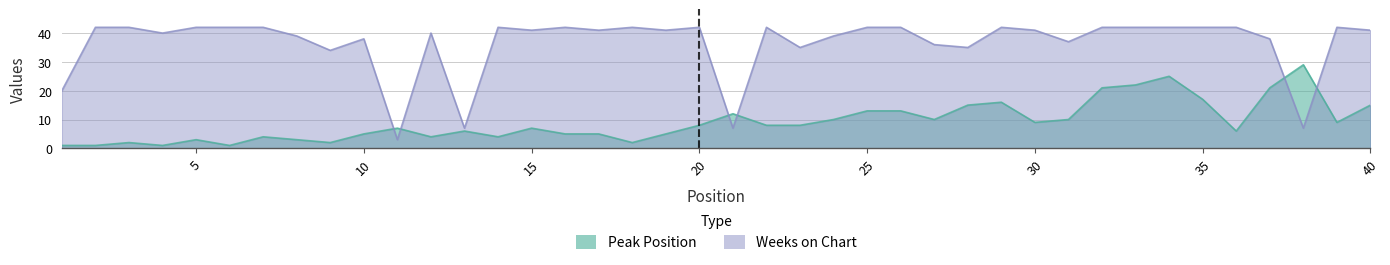

True or false: Weeks on Chart has a value of 41 at 19.

True